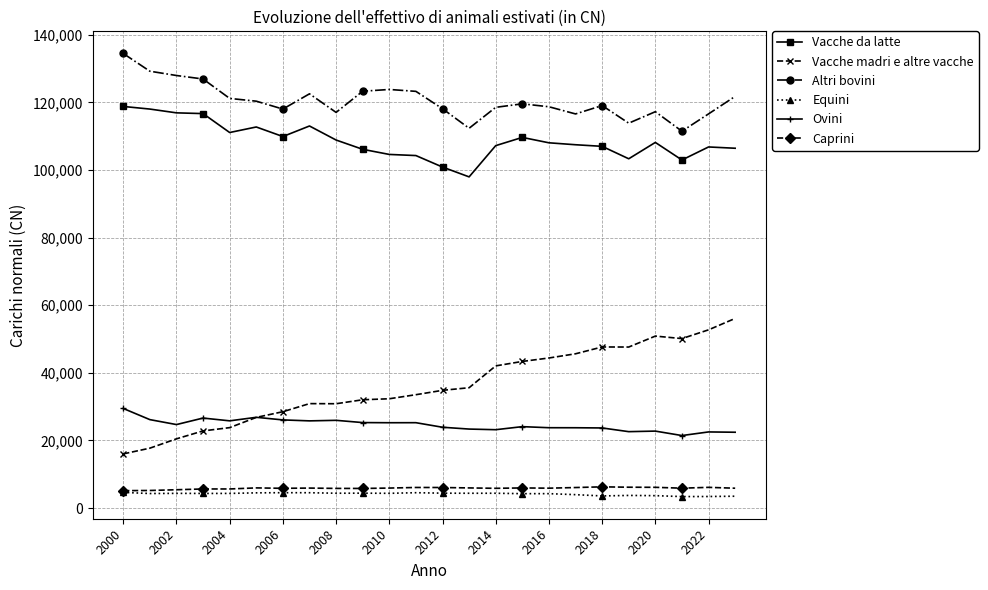

True or false: Altri bovini has more than 2 points higher than both neighbors.

True